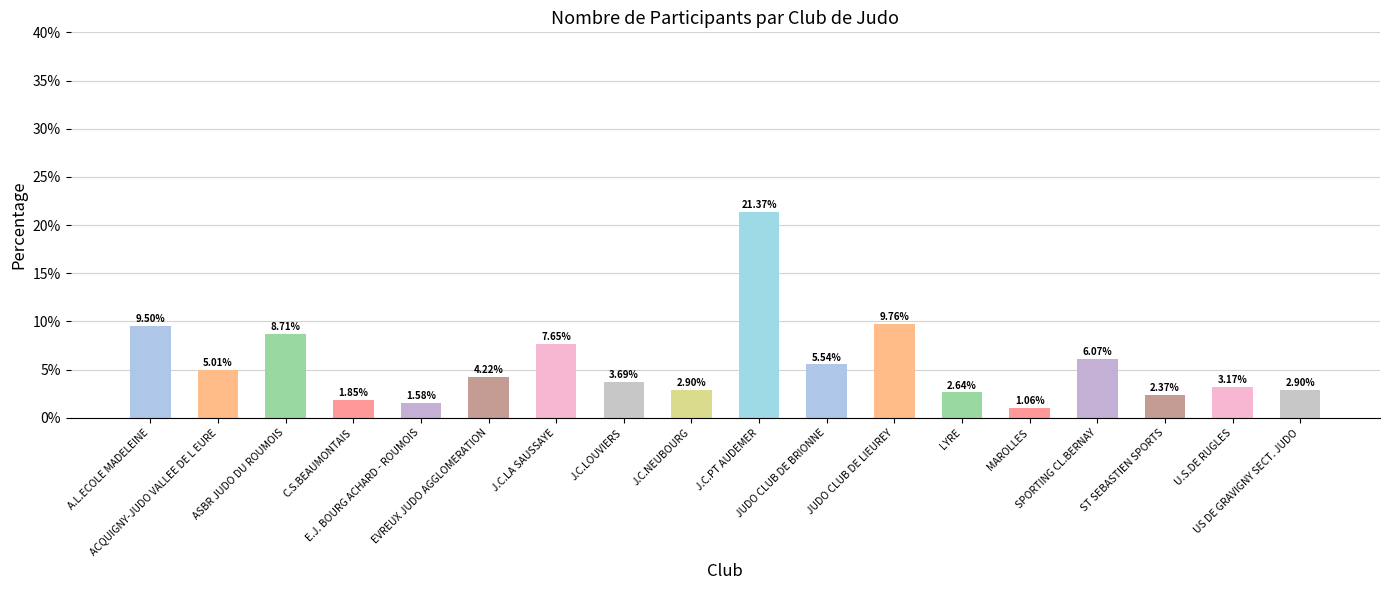

What is the sum of the values at ASBR JUDO DU ROUMOIS and J.C.LOUVIERS?

0.1